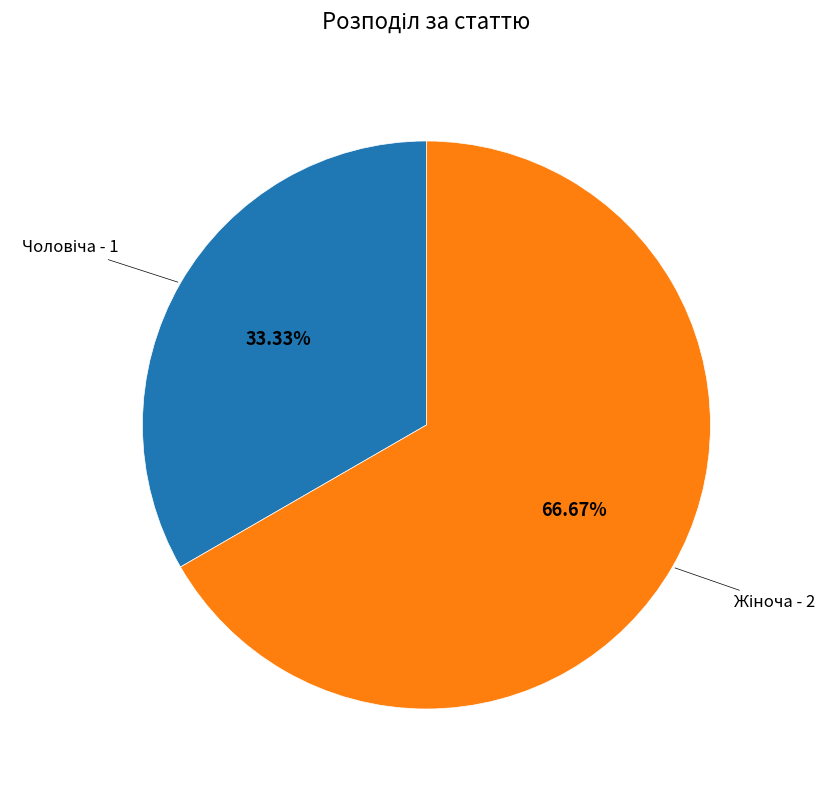

Does any single category account for the majority?

Yes